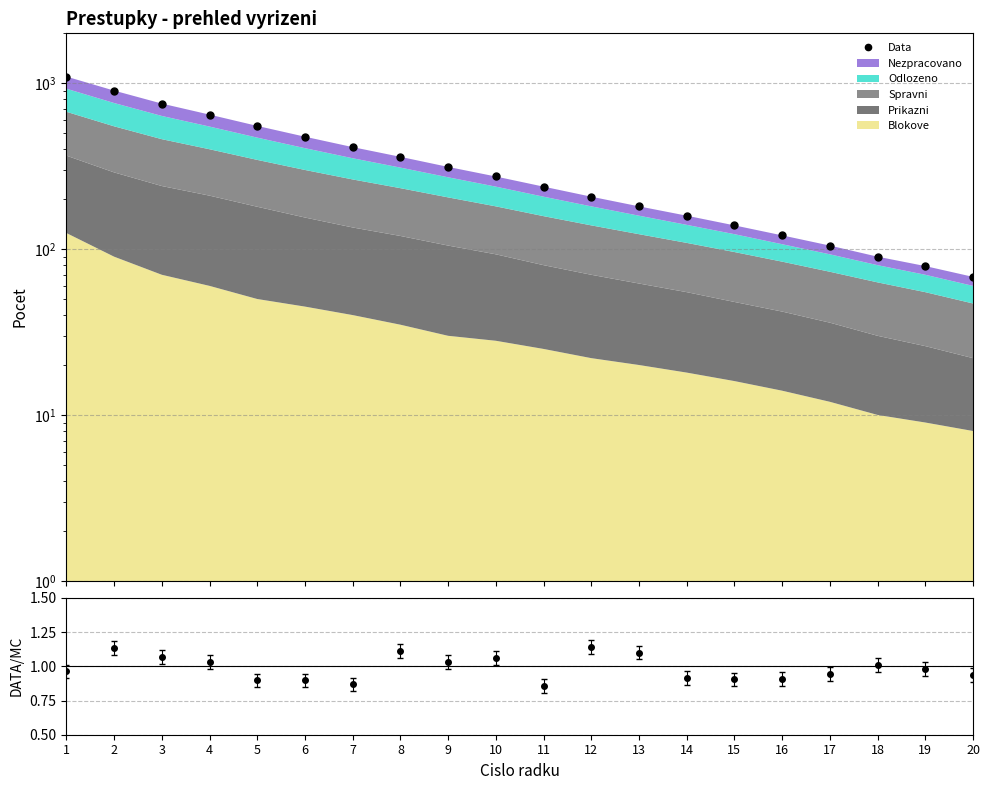

The chart shows a value of 16 at 20. True or false?

False